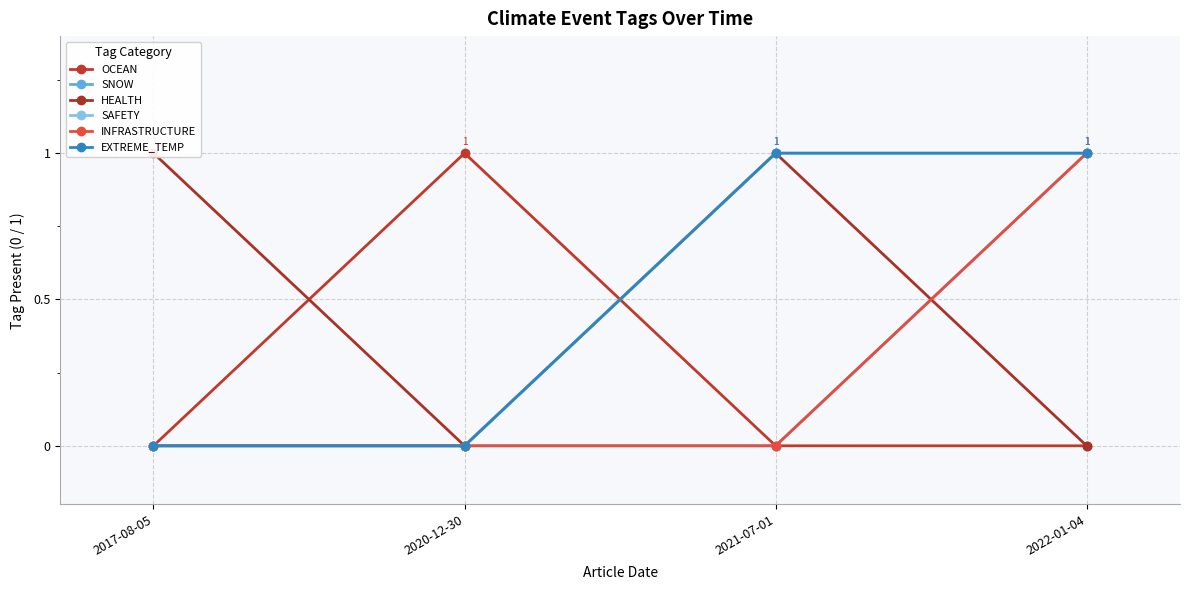

Which category has the lowest value in the EXTREME_TEMP series?

2017-08-05